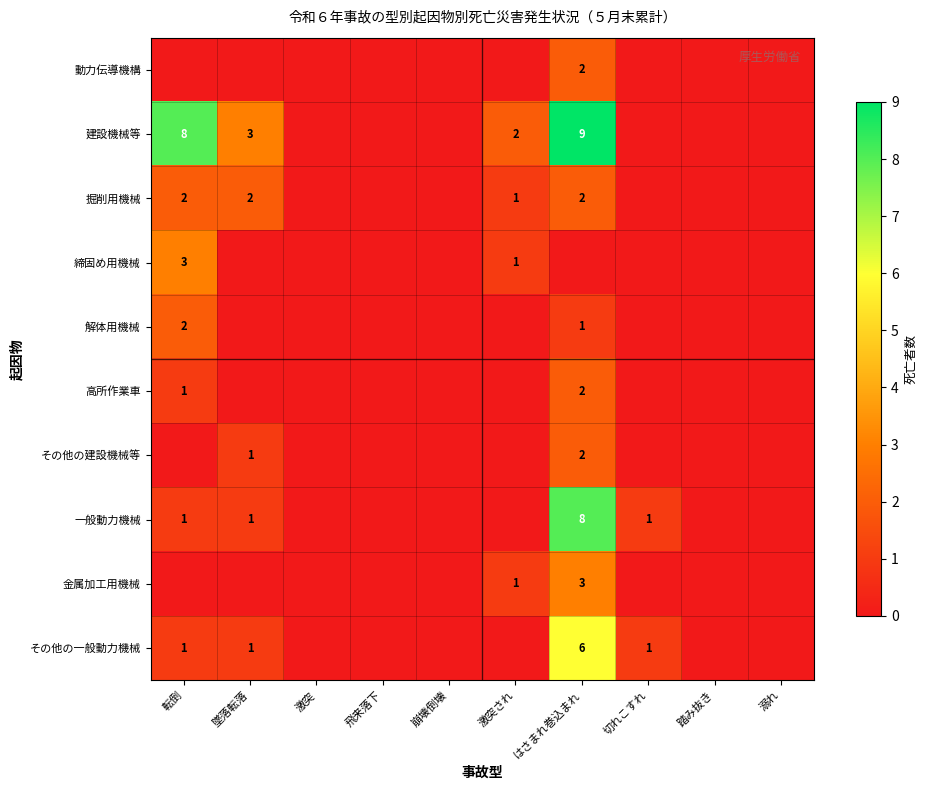

The value of その他の一般動力機械 at はさまれ巻込まれ is 3. True or false?

False